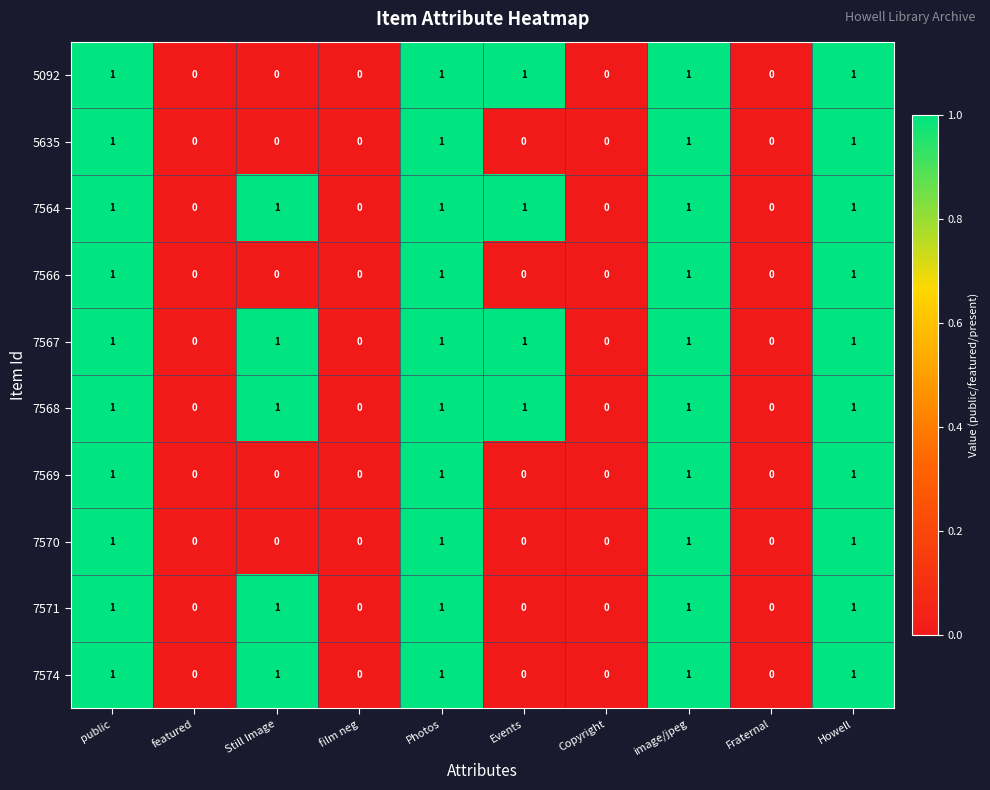

Is the value of 7571 at public greater than the value of 7568 at film neg?

Yes